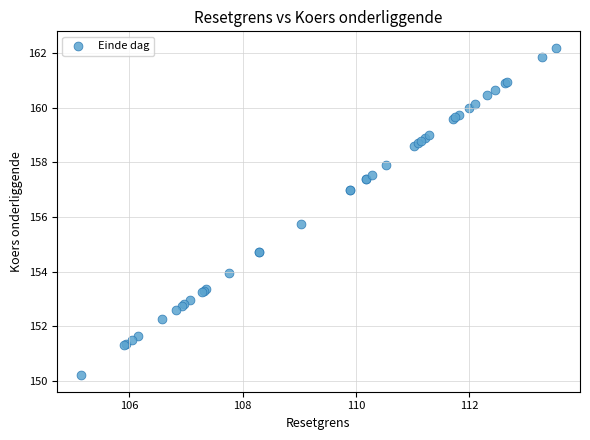

What Y value in the scatter plot is closest to 156?

155.8